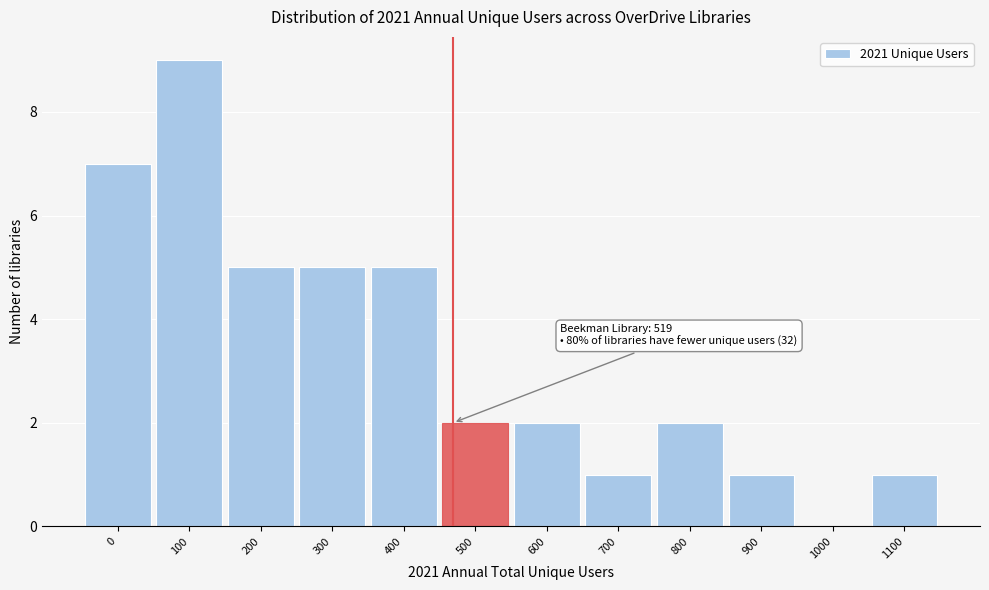

Reading right to left, list all the values displayed in this chart.

1100=1	1000=0	900=1	800=2	700=1	600=2	500=2	400=5	300=5	200=5	100=9	0=7